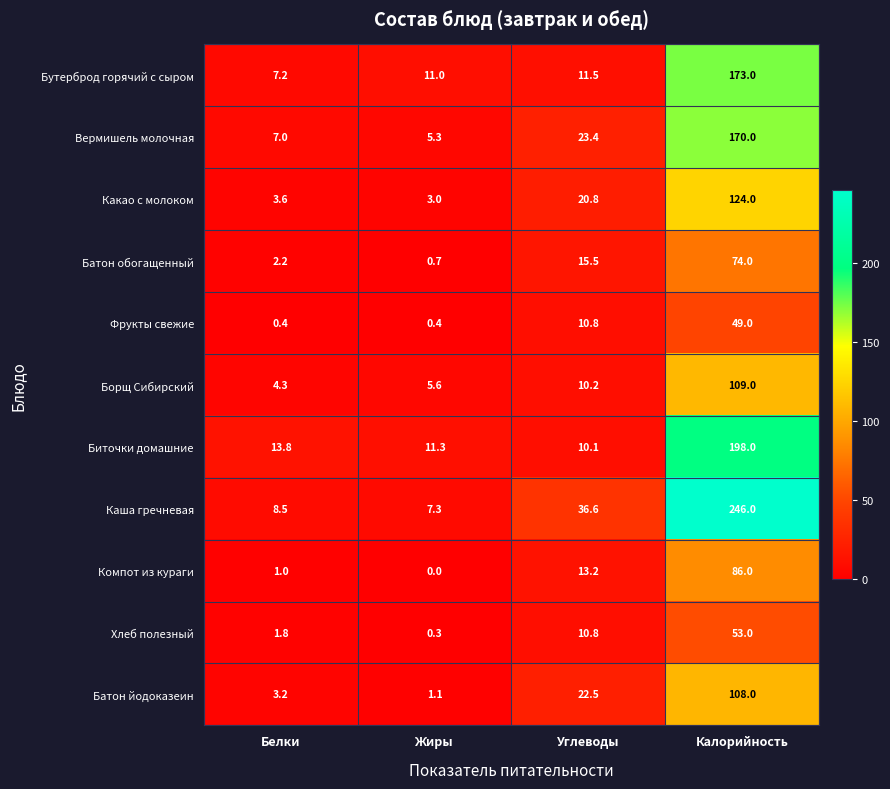

At which category does the chart reach its peak across all series?

Калорийность